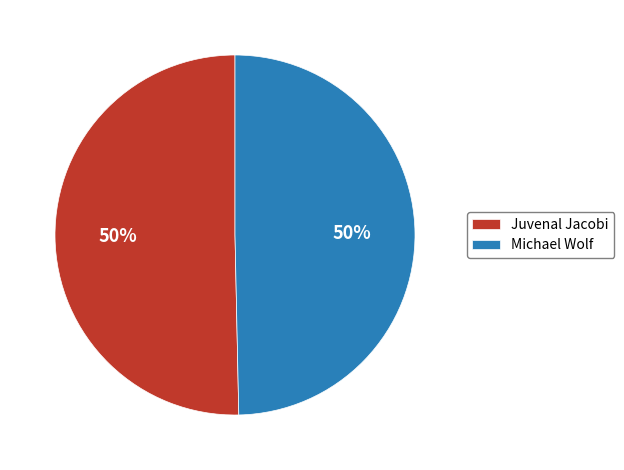

Count the number of slices in the pie.

2